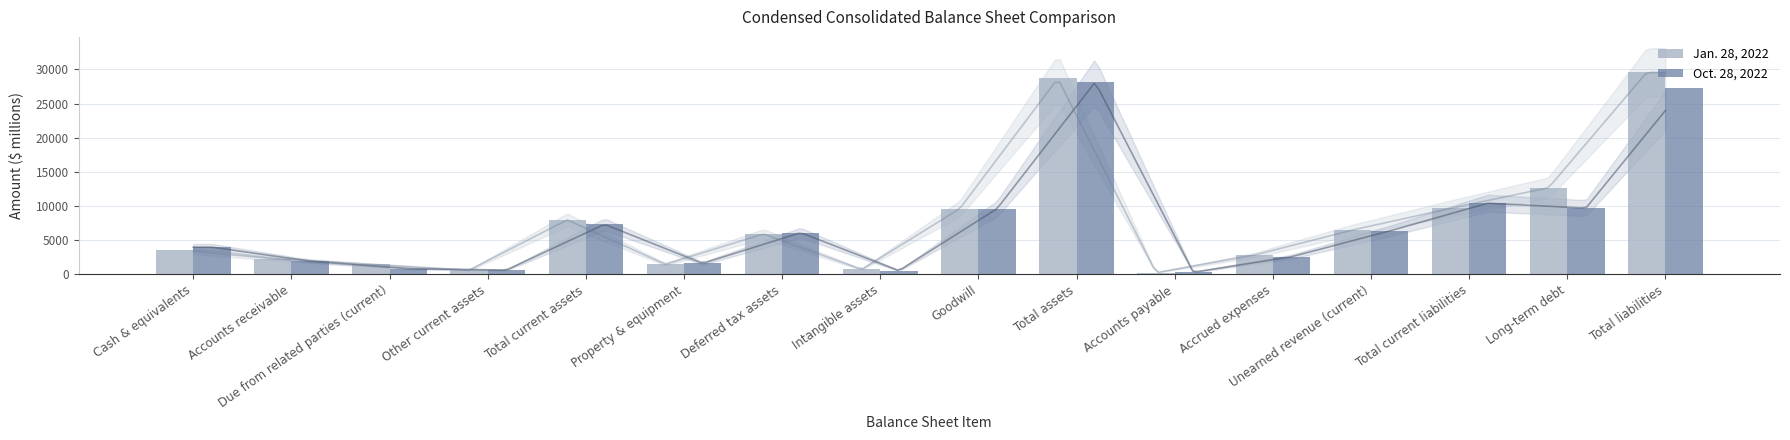

At which label does Oct. 28, 2022 first exceed 6090?

Total current assets